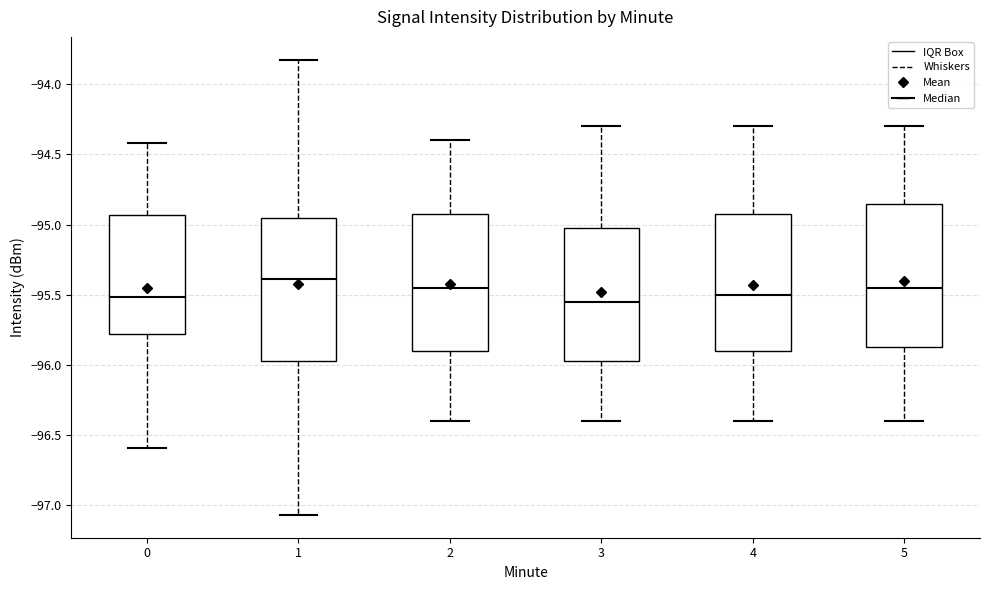

Where is the upper edge of the box at x = 3 on the y-axis? The values are not printed on the chart, so give them approximately, as read against the axis.

-95.00